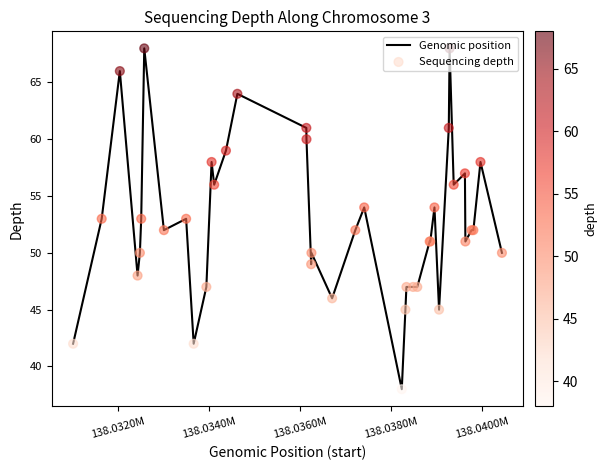

What is the difference between the maximum and minimum values?

30